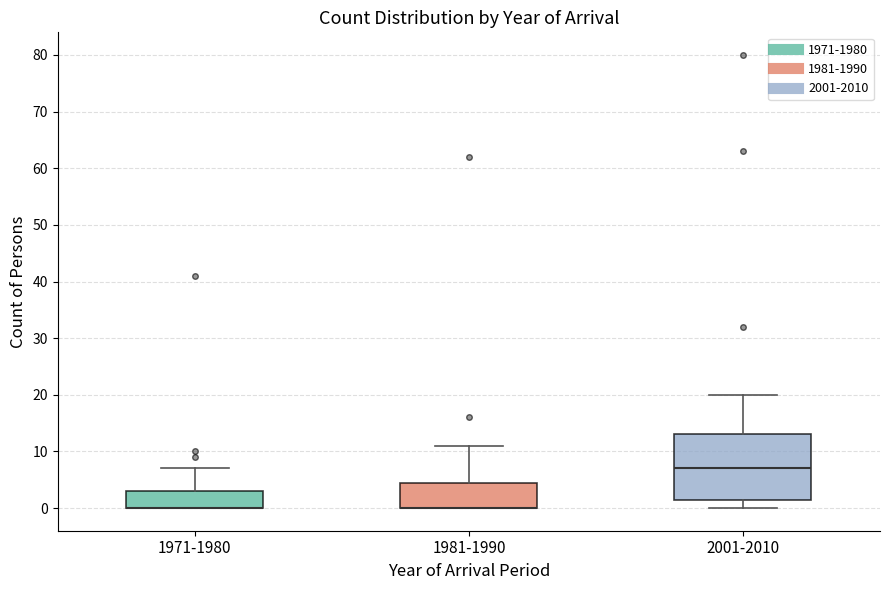

Reading left to right, read every box against the y-axis: the position of its median line, the range the box covers, and the ends of its whiskers. The values are not printed on the chart, so give them approximately, as read against the axis.

1971-1980: median 0 (drawn on the box's lower edge), box 0 to 3, whiskers 0 to 7
1981-1990: median 0 (drawn on the box's lower edge), box 0 to 5, whiskers 0 to 11
2001-2010: median 7, box 2 to 13, whiskers 0 to 20